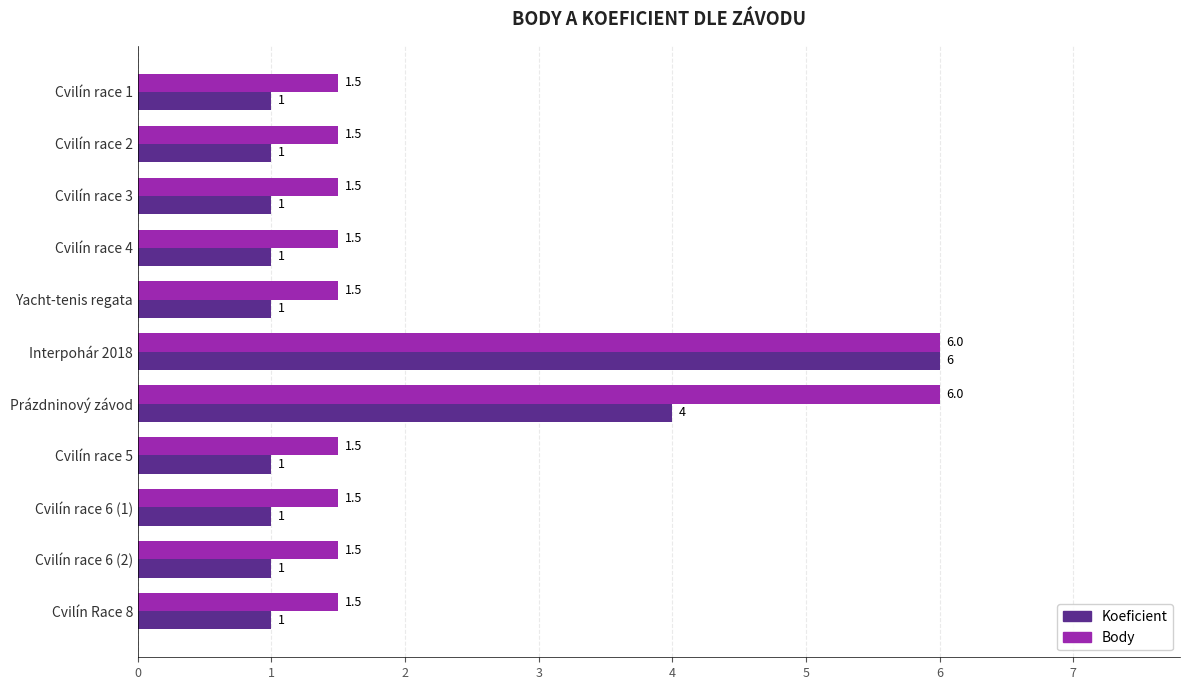

The Body series shows 0.5 at Cvilín race 6 (1). True or false?

False